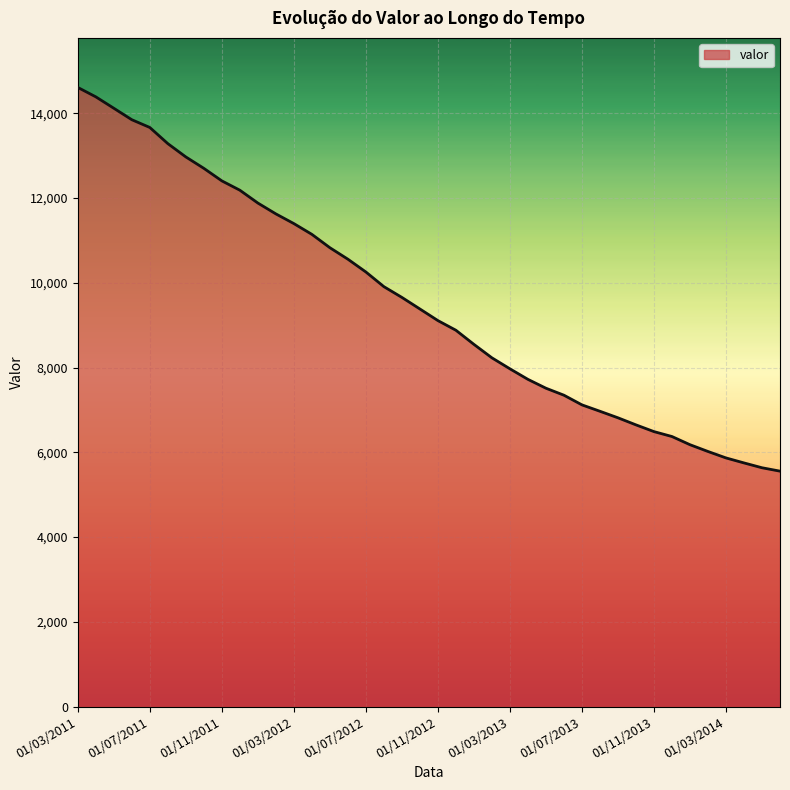

What is the minimum value shown in the chart?

5556